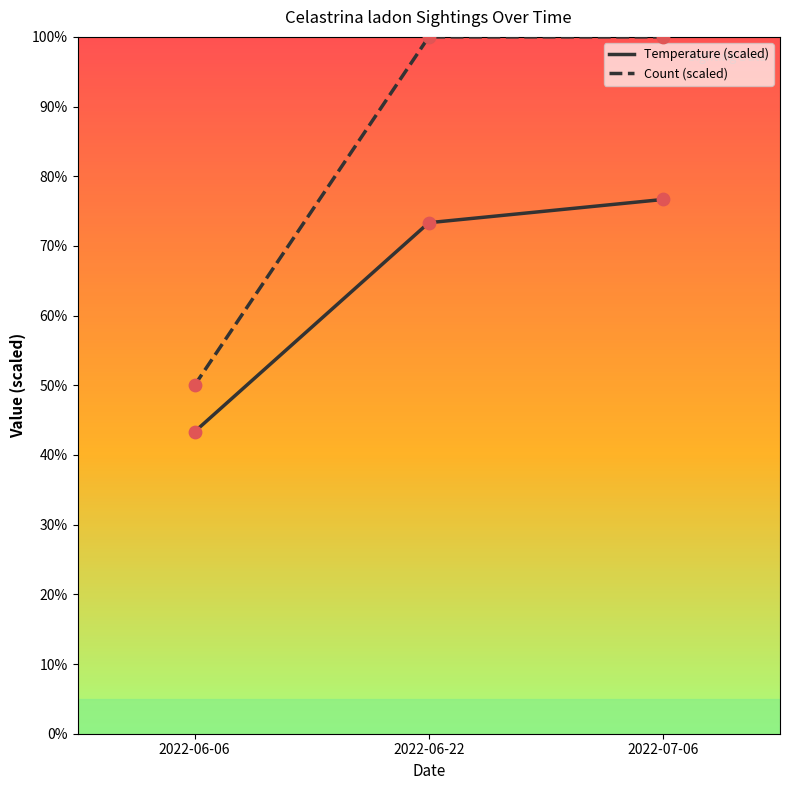

Which series has the largest total across all categories?

Count (scaled)